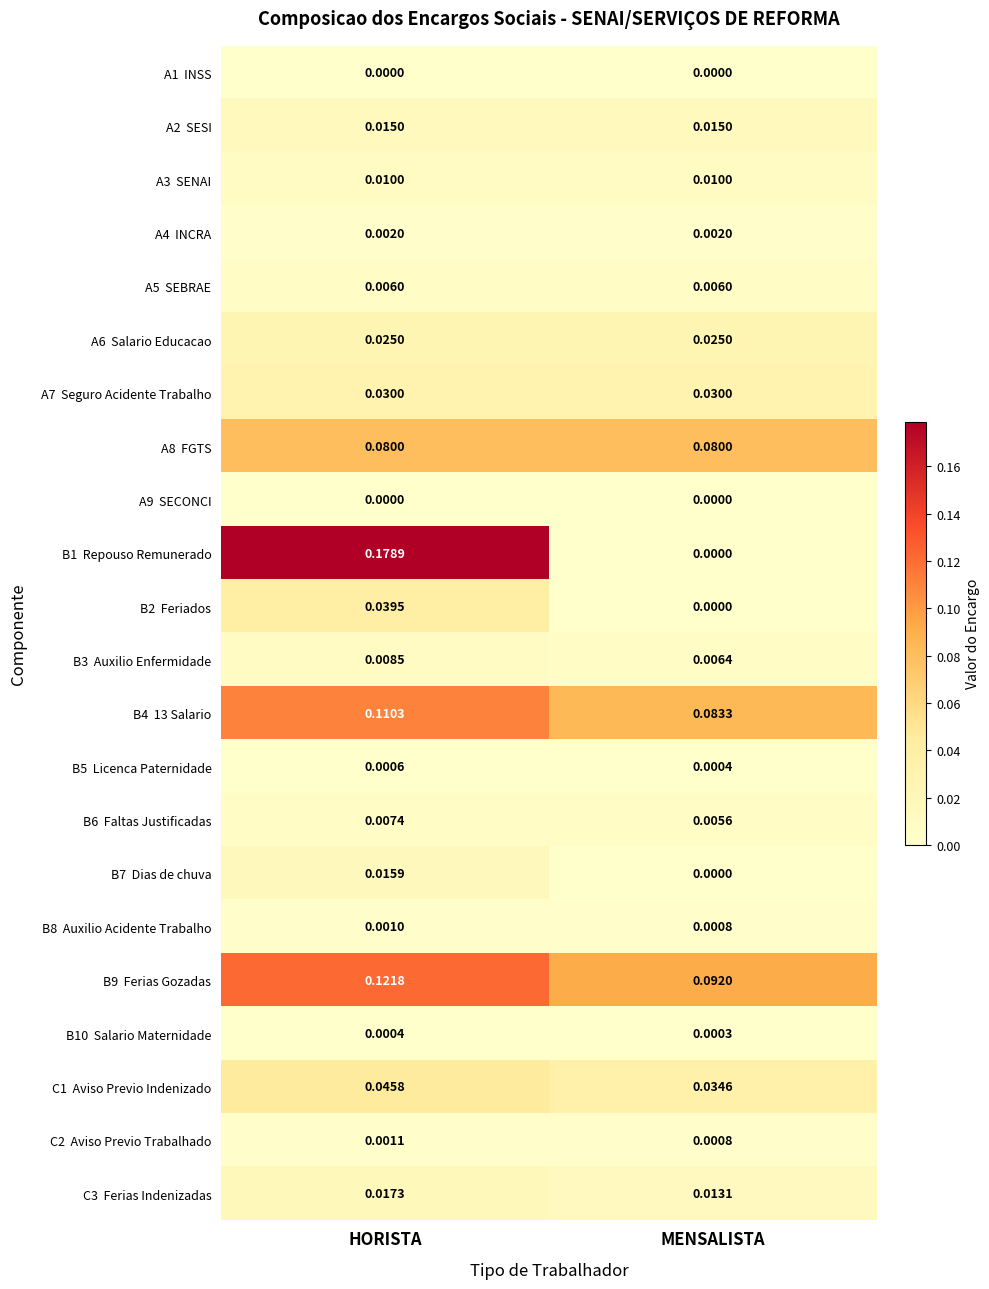

Which category has the highest value across all series?

HORISTA